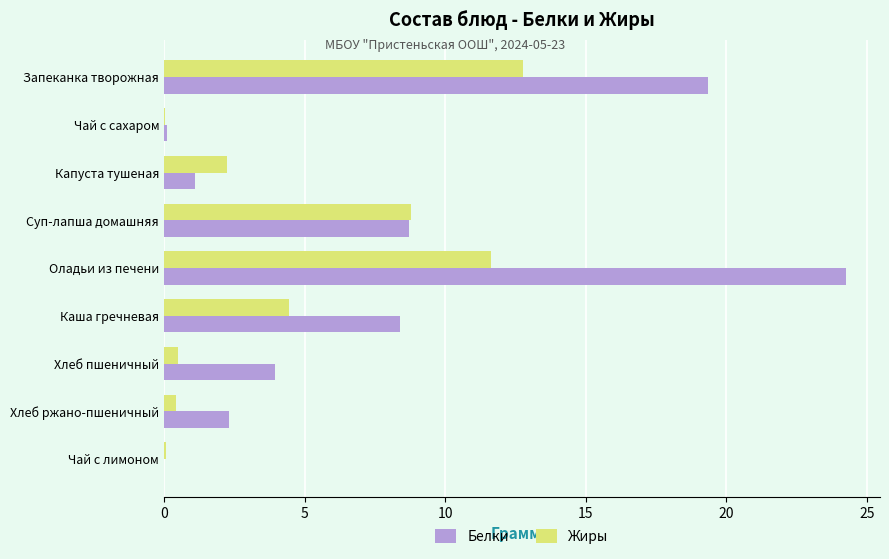

At which category does the chart reach its peak across all series?

Оладьи из печени